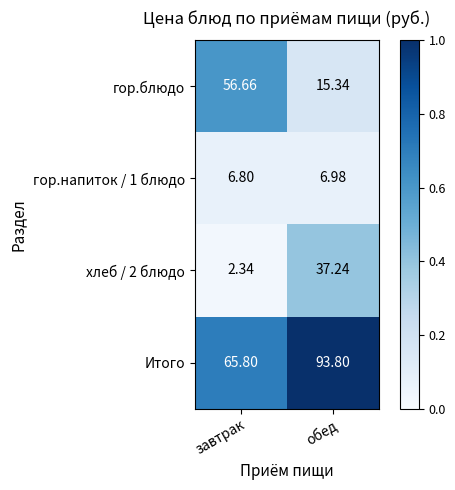

Rank the categories by гор.блюдо value from lowest to highest.

обед, завтрак